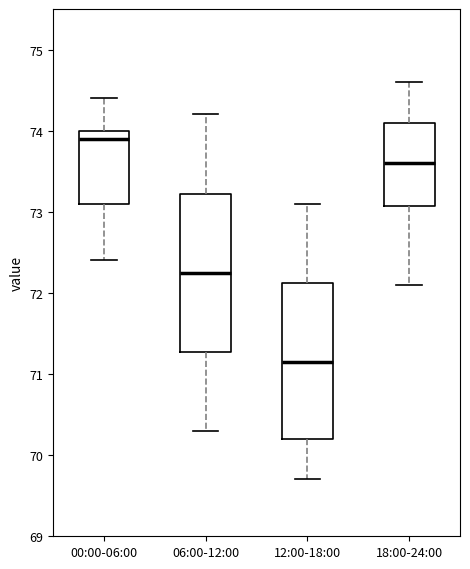

Reading left to right, transcribe this box plot: for each box, give where its median line is, the range the box spans, and where its two whiskers end, as read against the y-axis. The values are not printed on the chart, so give them approximately, as read against the axis.

00:00-06:00: median 73.9, box 73.1 to 74.0, whiskers 72.4 to 74.4
06:00-12:00: median 72.3, box 71.3 to 73.2, whiskers 70.3 to 74.2
12:00-18:00: median 71.2, box 70.2 to 72.1, whiskers 69.7 to 73.1
18:00-24:00: median 73.6, box 73.1 to 74.1, whiskers 72.1 to 74.6